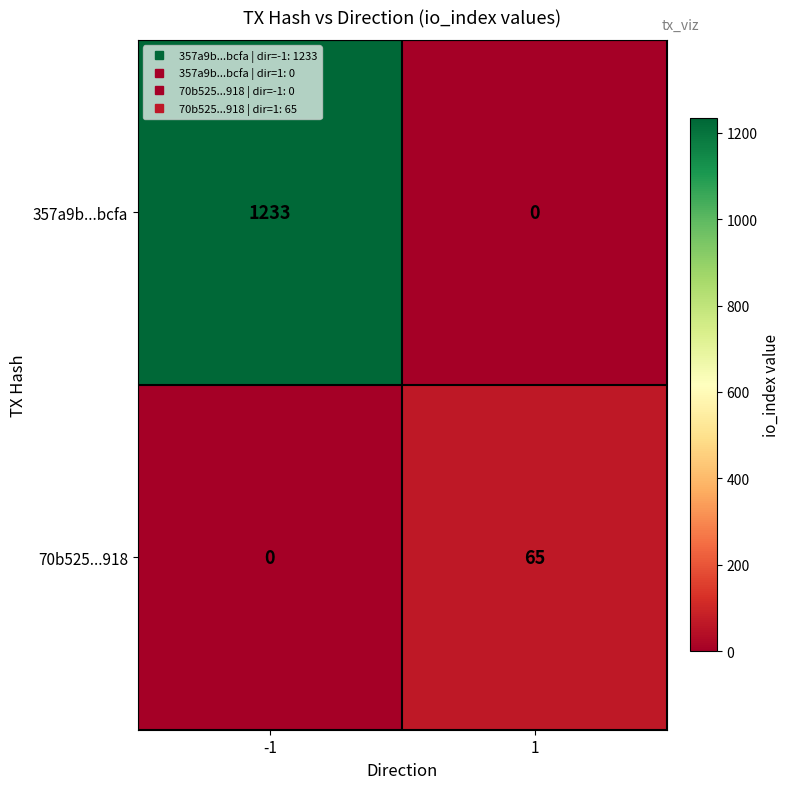

What is the difference between the 357a9b...bcfa values at 1 and -1?

1233